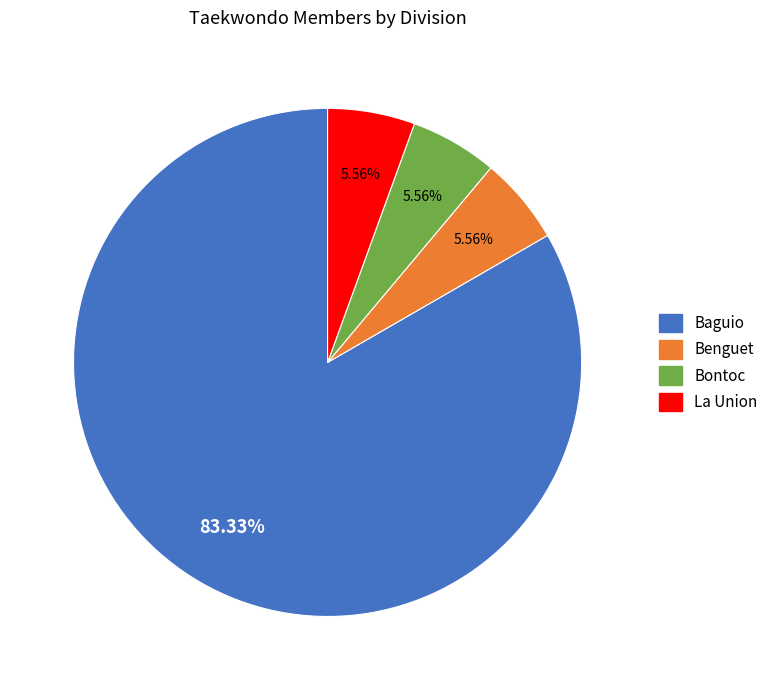

Is the sum of Bontoc and Benguet greater than half?

No